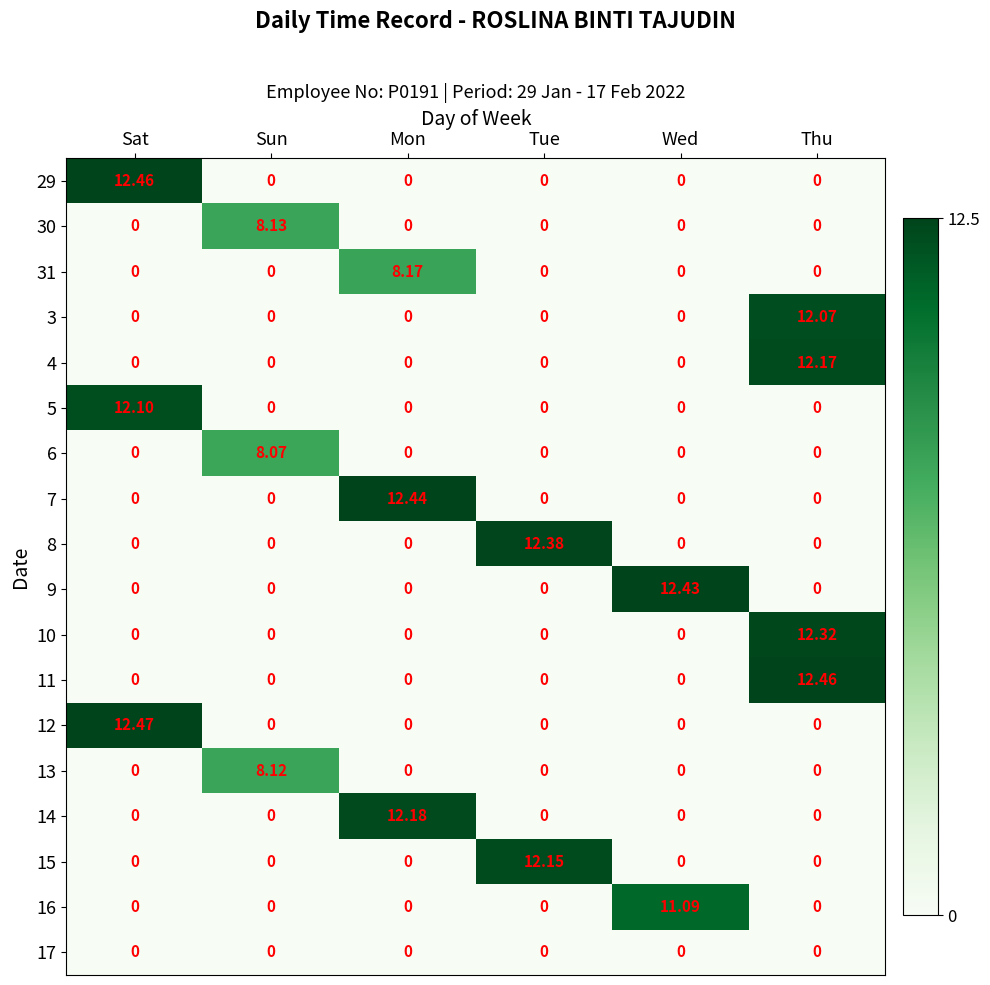

Is the value of 11 at Wed greater than the value of 9 at Wed?

No